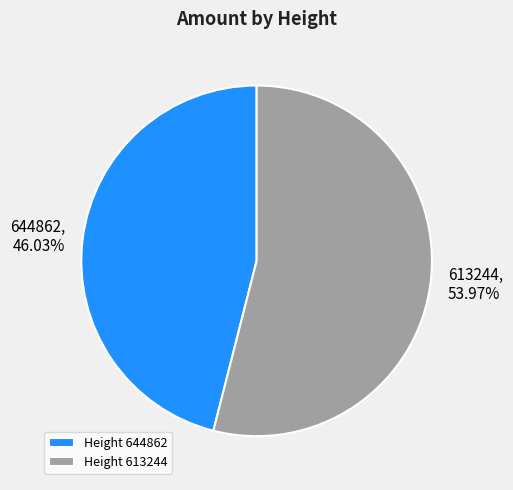

What percentage is NOT represented by 613244?

46.0%